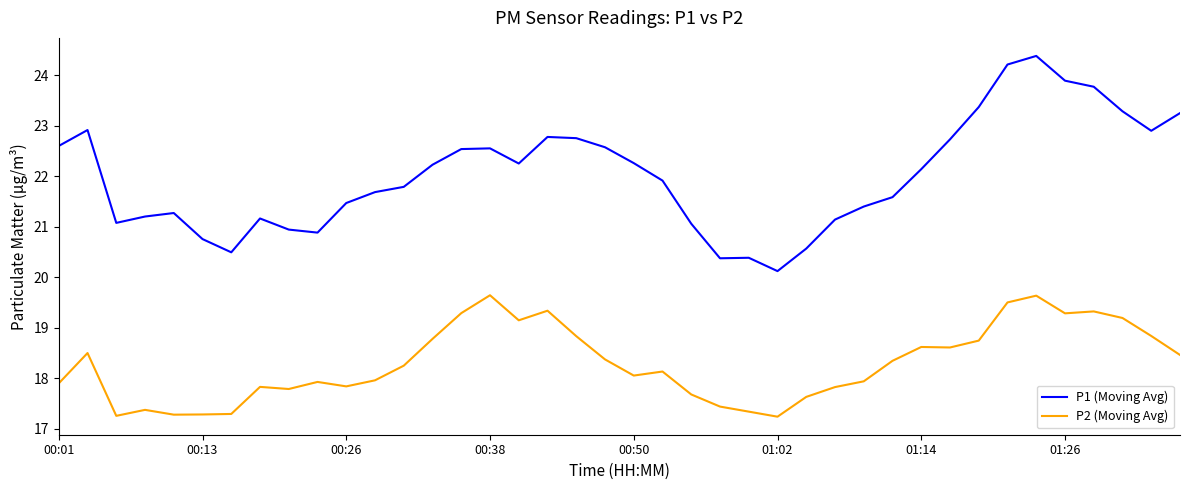

In P2 (Moving Avg), how many points are higher than both neighbors (excluding endpoints)?

10